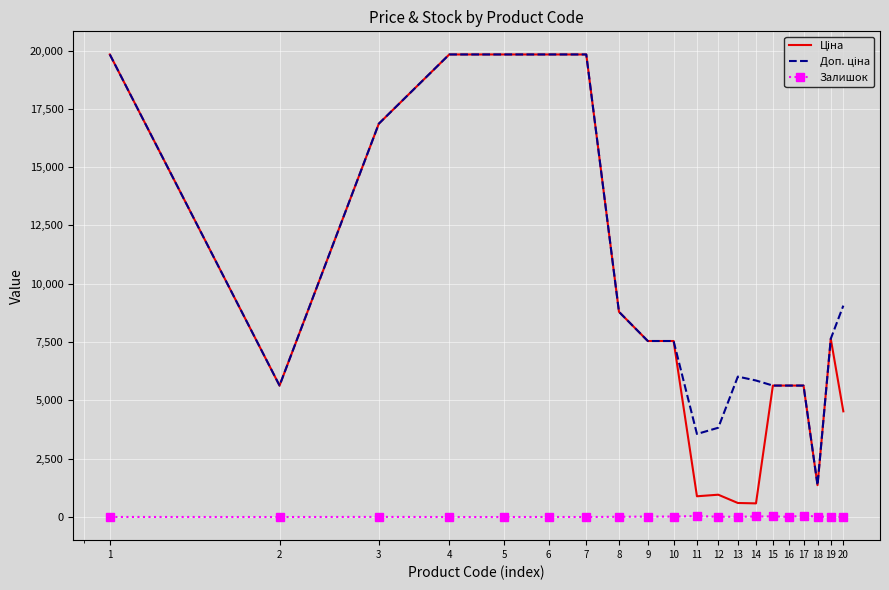

At which category does Доп. ціна reach its first local valley?

2